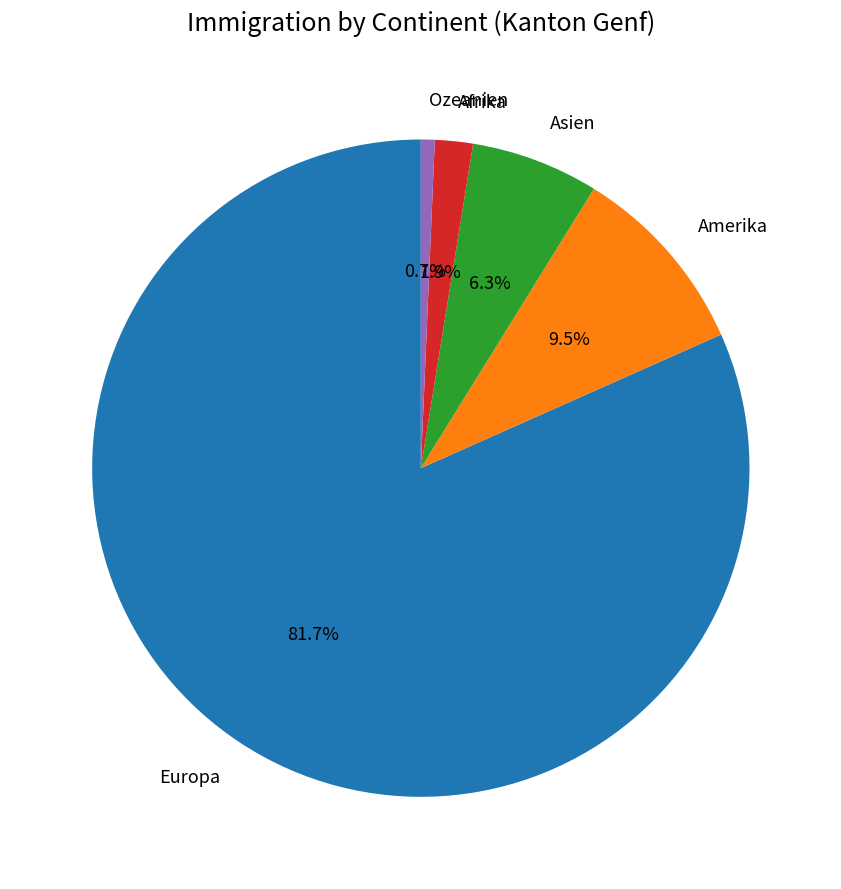

Rank the categories by value from lowest to highest.

Ozeanien, Afrika, Asien, Amerika, Europa